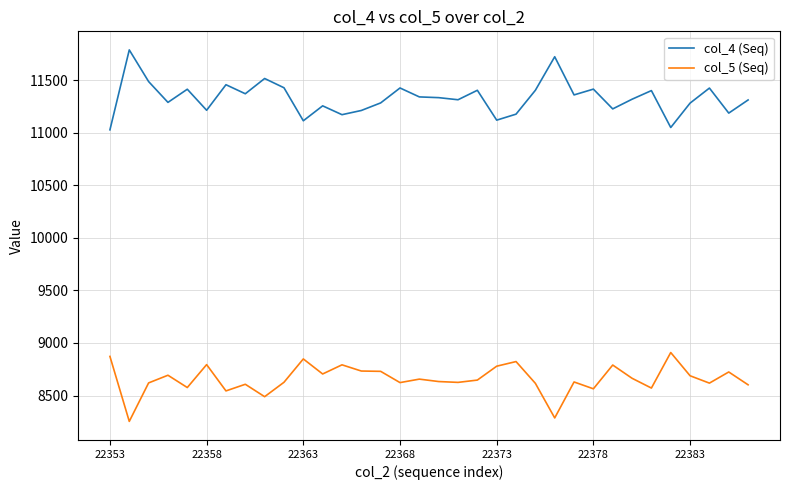

List the series in order of their overall mean, highest first.

col_4 (Seq), col_5 (Seq)